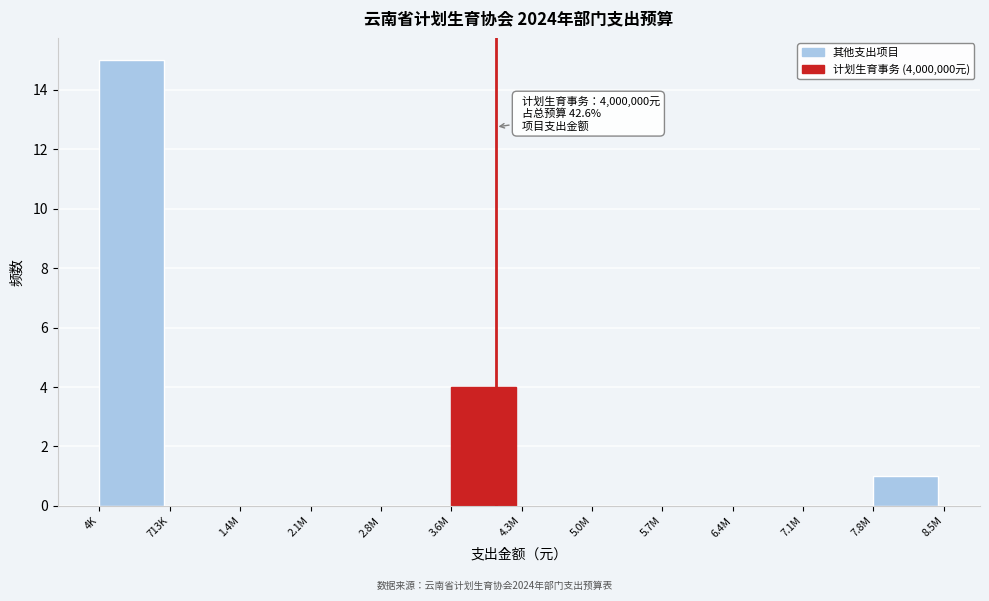

Reading left to right, transcribe all the data shown in this chart.

4K=15	713K=0	1.4M=0	2.1M=0	2.8M=0	3.6M=4	4.3M=0	5.0M=0	5.7M=0	6.4M=0	7.1M=0	7.8M=1